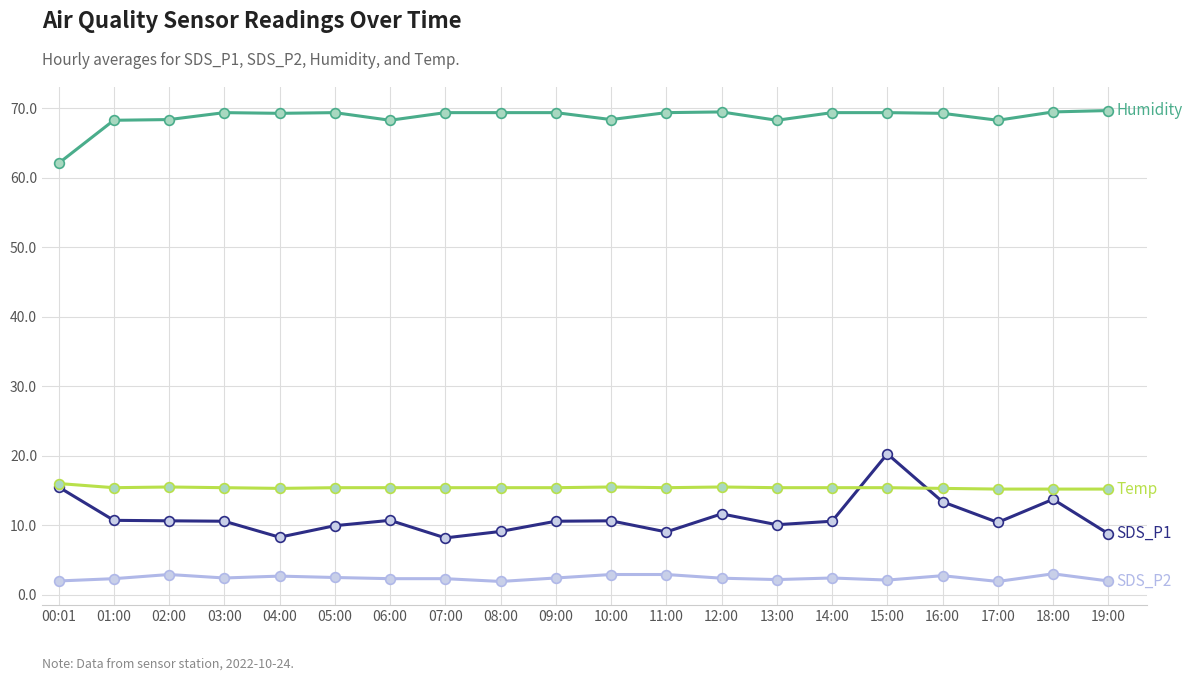

What position from the left is 06:00?

7